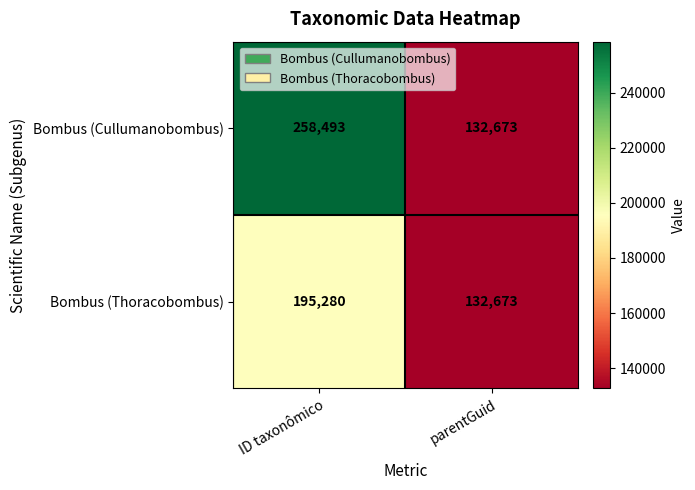

Is it true that Bombus (Thoracobombus) equals 283433 at ID taxonômico?

False